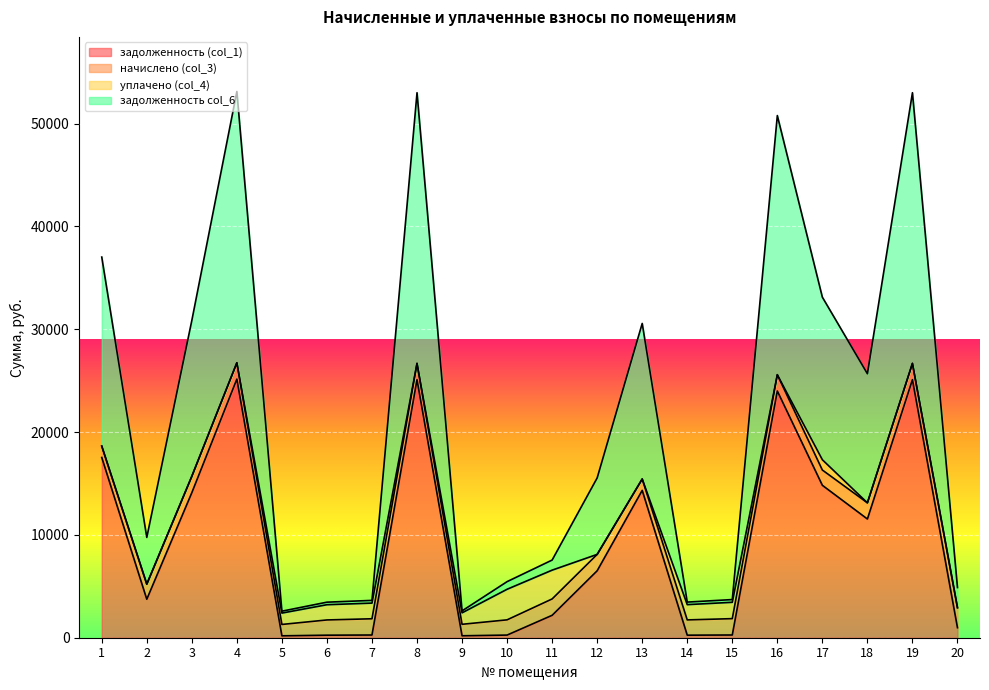

What is the total value across all series at 8?

52994.4